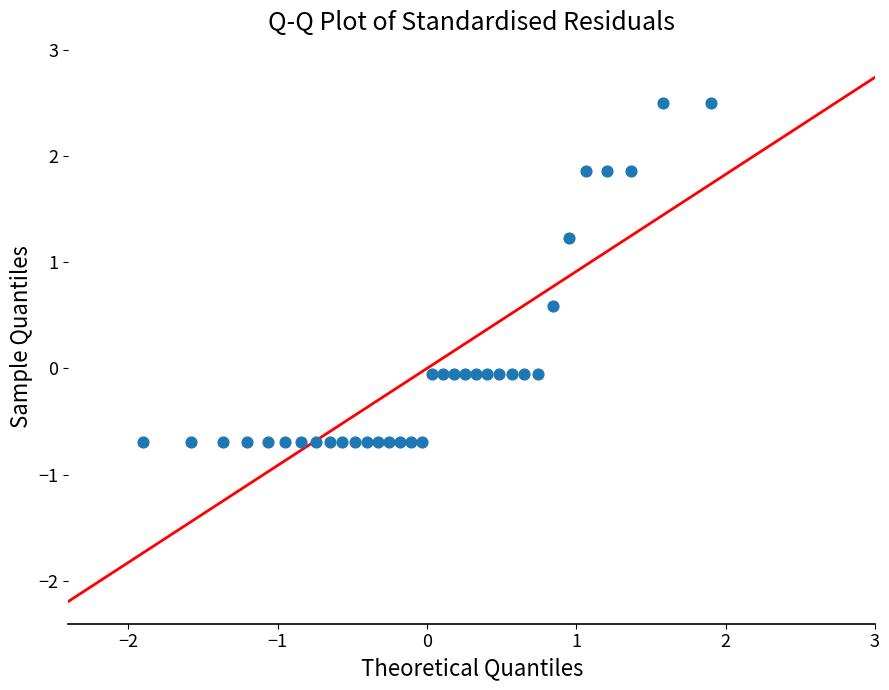

What is the range of Y values (max minus min)?

3.2